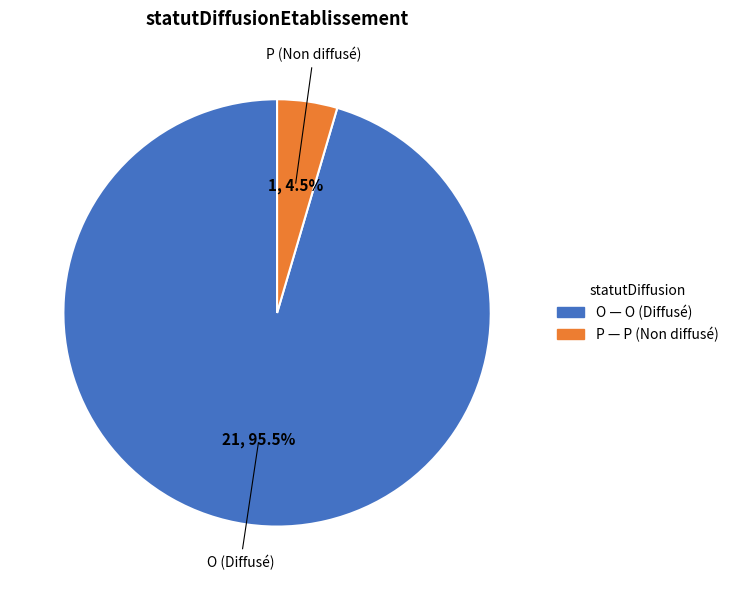

Does O represent more than half of the total?

Yes